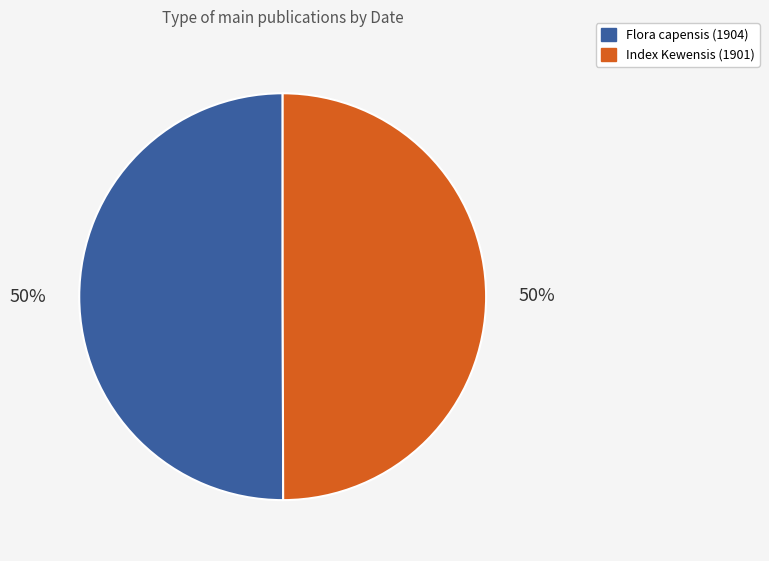

Approximately how many times larger is the value at Index Kewensis (1901) compared to Flora capensis (1904)?

1.0